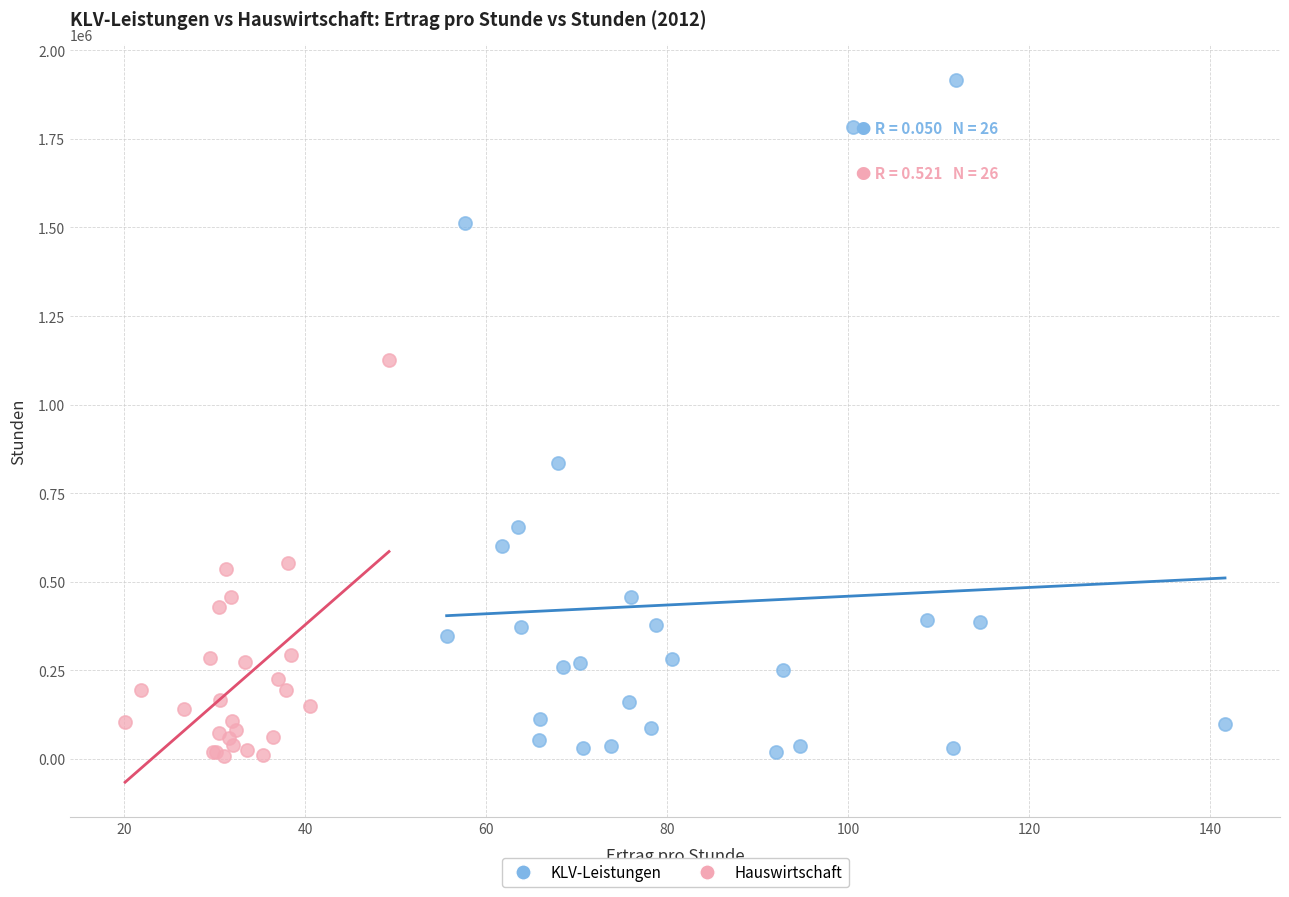

Which series has the largest Y range (max minus min)?

KLV-Leistungen